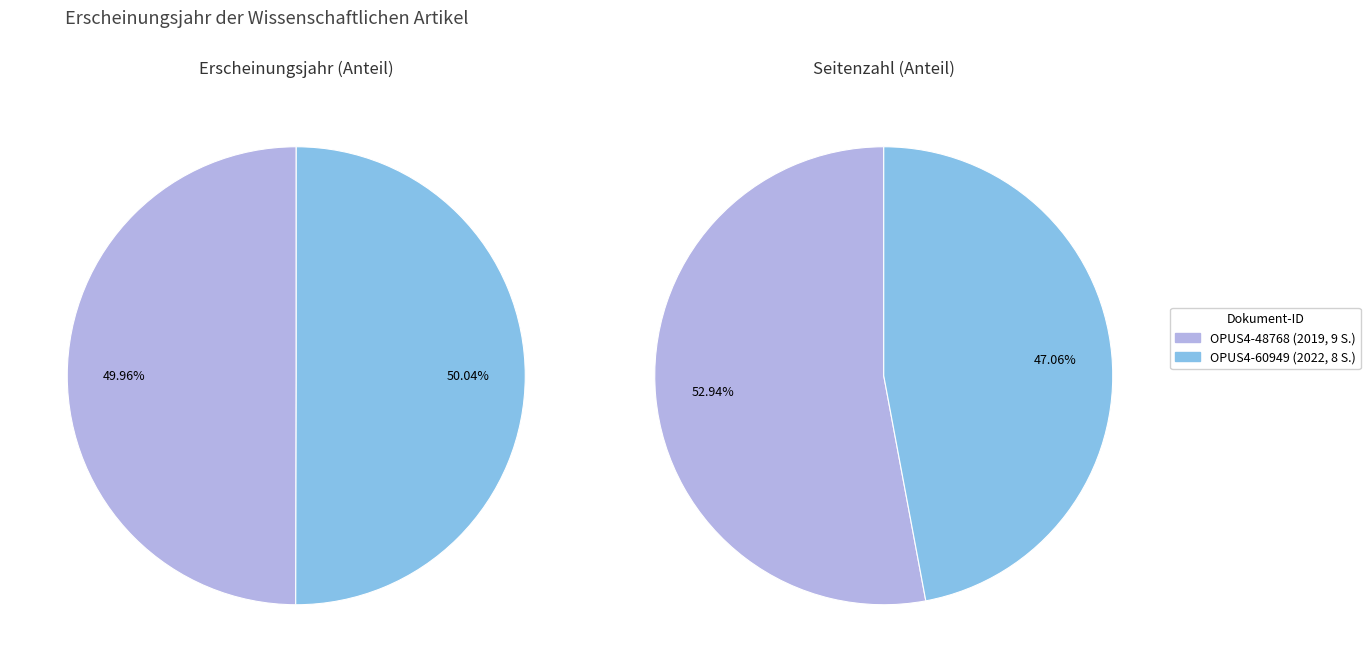

The OPUS4-48768 slice represents 40% of the pie. True or false?

False